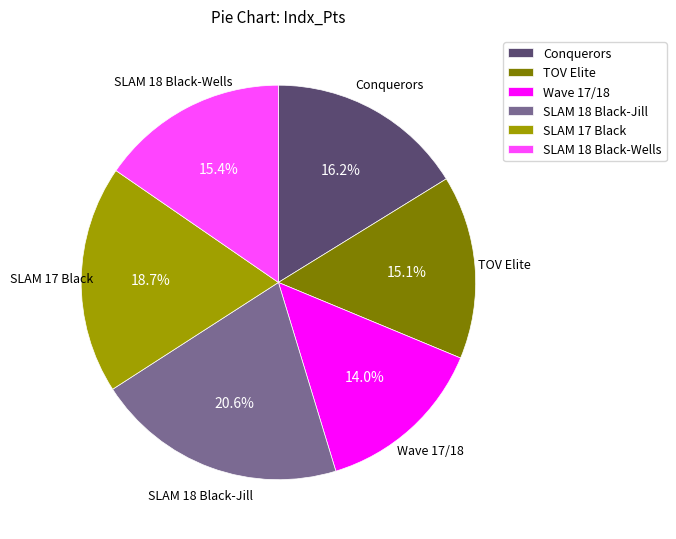

To the nearest percent, what is the average slice percentage?

17%